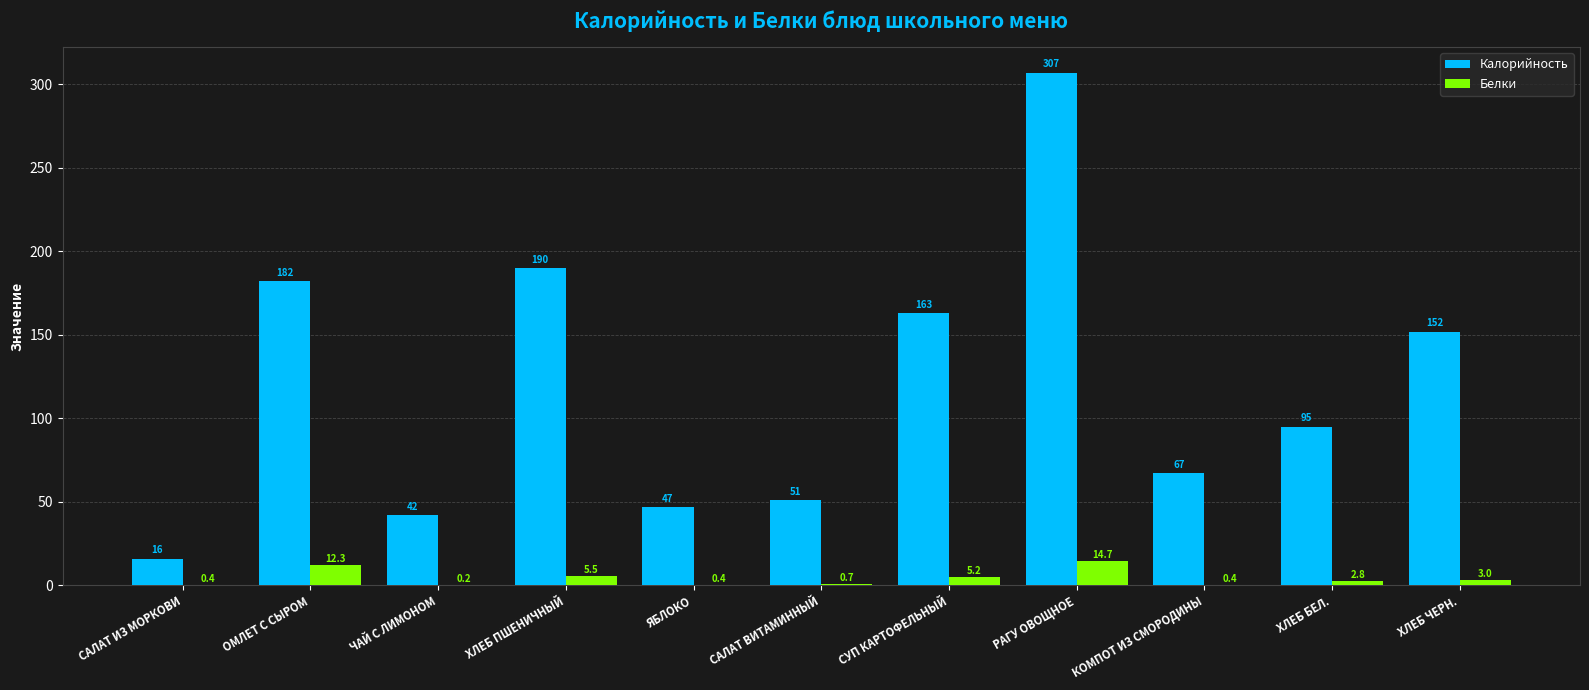

The value of Белки at РАГУ ОВОЩНОЕ is 25.6. True or false?

False